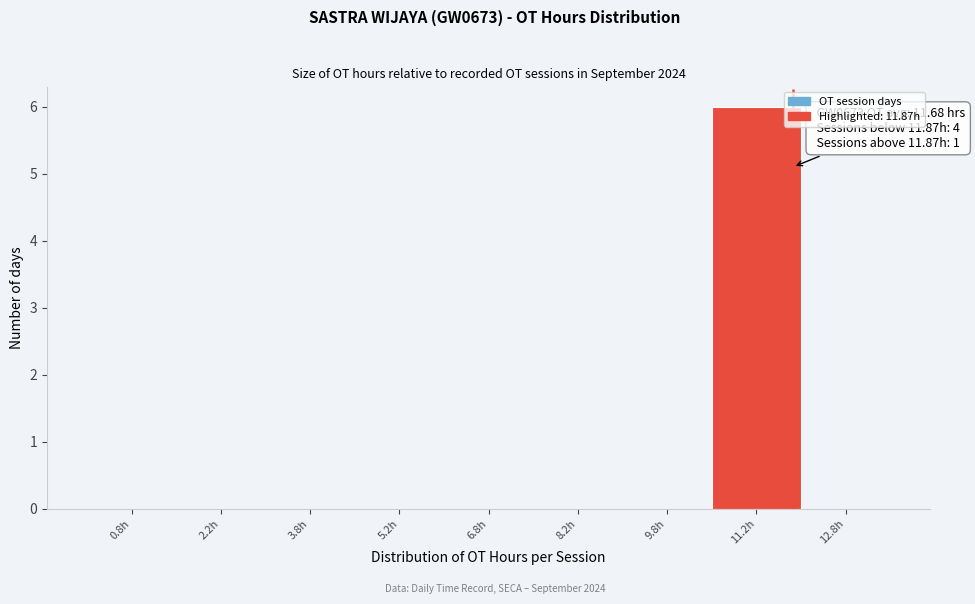

Over which range of the x-axis is the bar tallest?

10.5 to 12.0